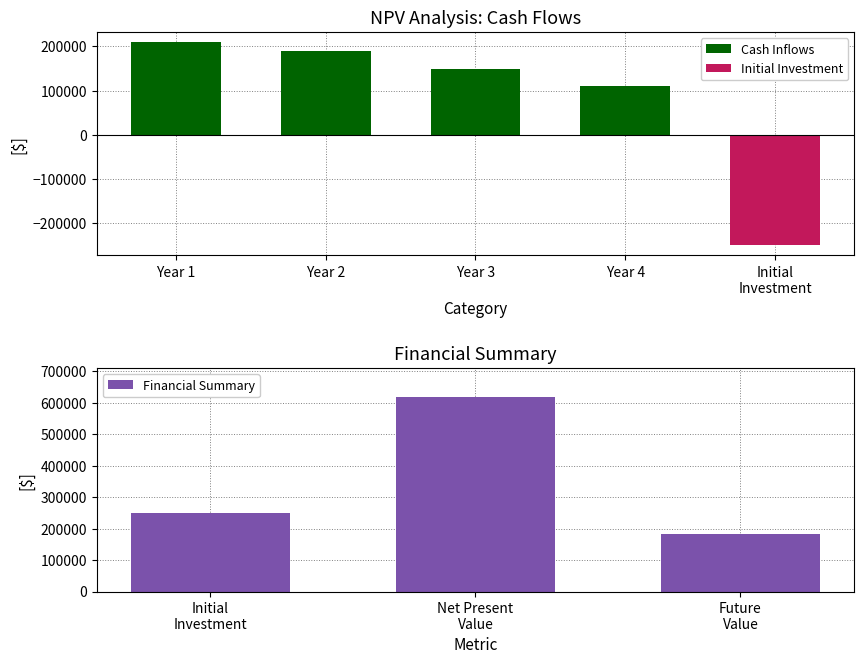

Where is the data nearest to the value 160000?

Year 3